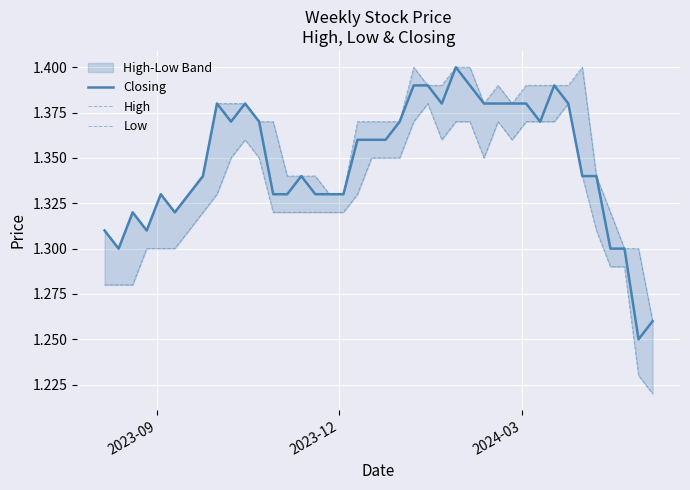

What is the difference between the maximum and minimum values in the Closing series?

0.1